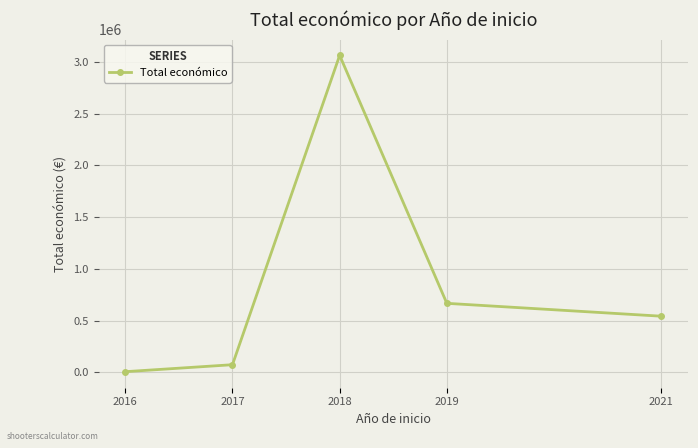

List the labels in order of value, largest first.

2018, 2019, 2021, 2017, 2016